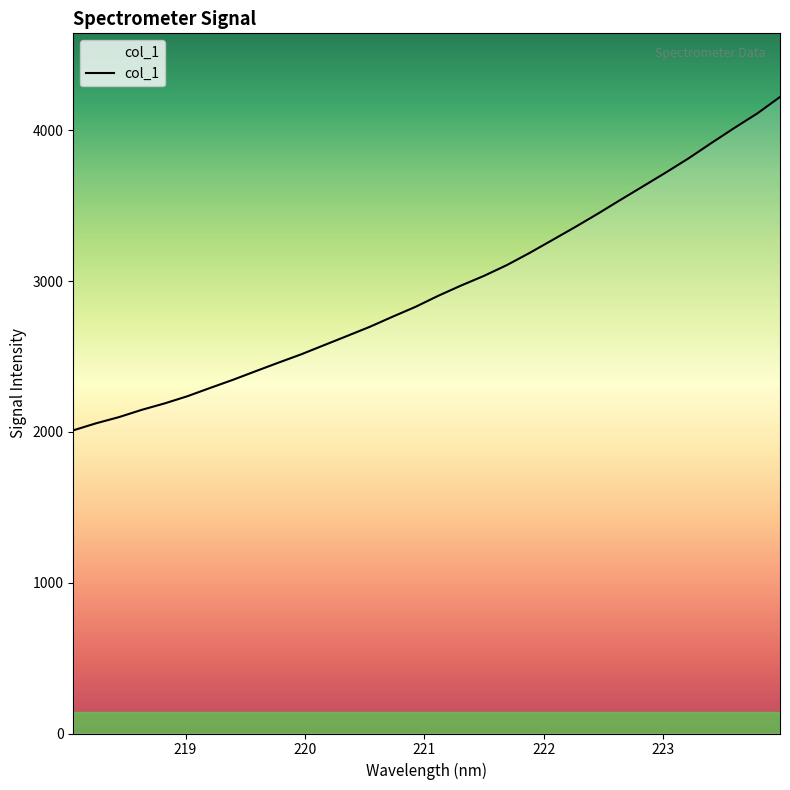

At which label is the value closest to 3116?

221.6902